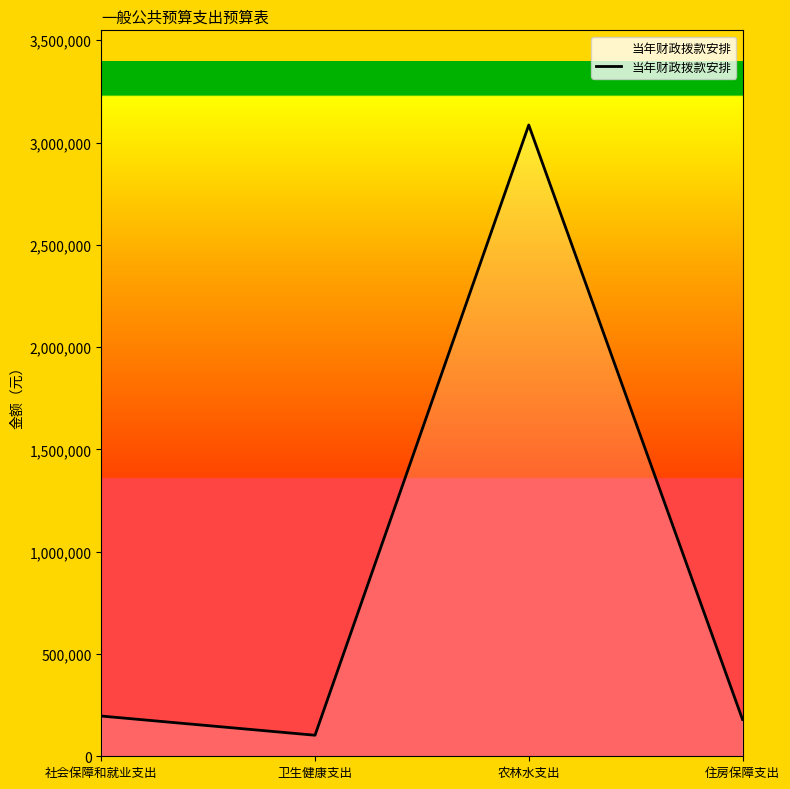

Read the value at 农林水支出, to the nearest 100.

3085800